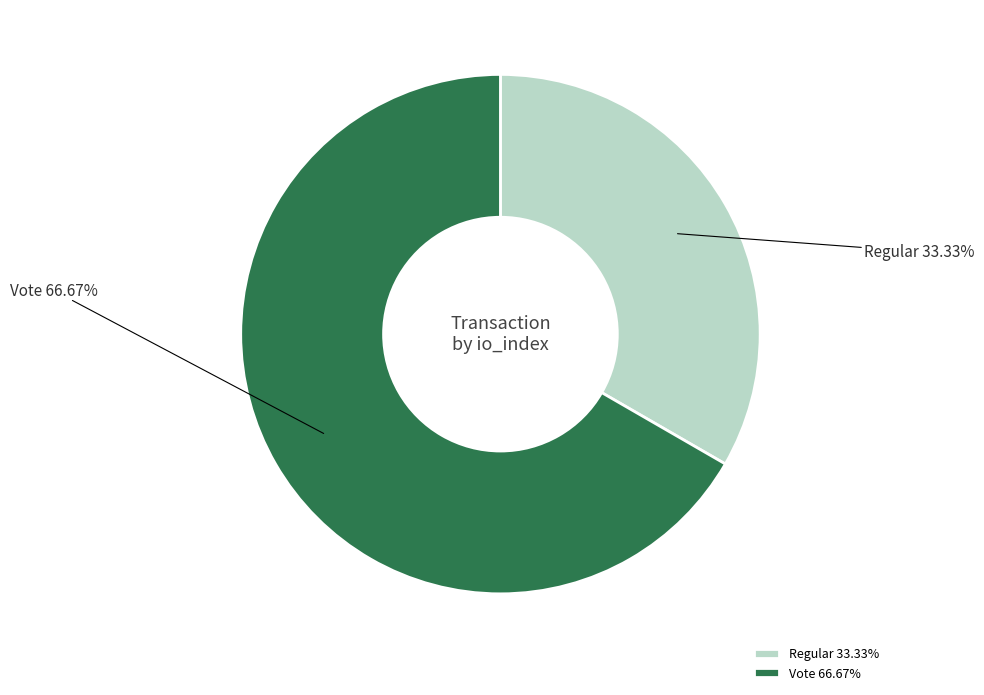

The Regular slice represents 33% of the pie. True or false?

True